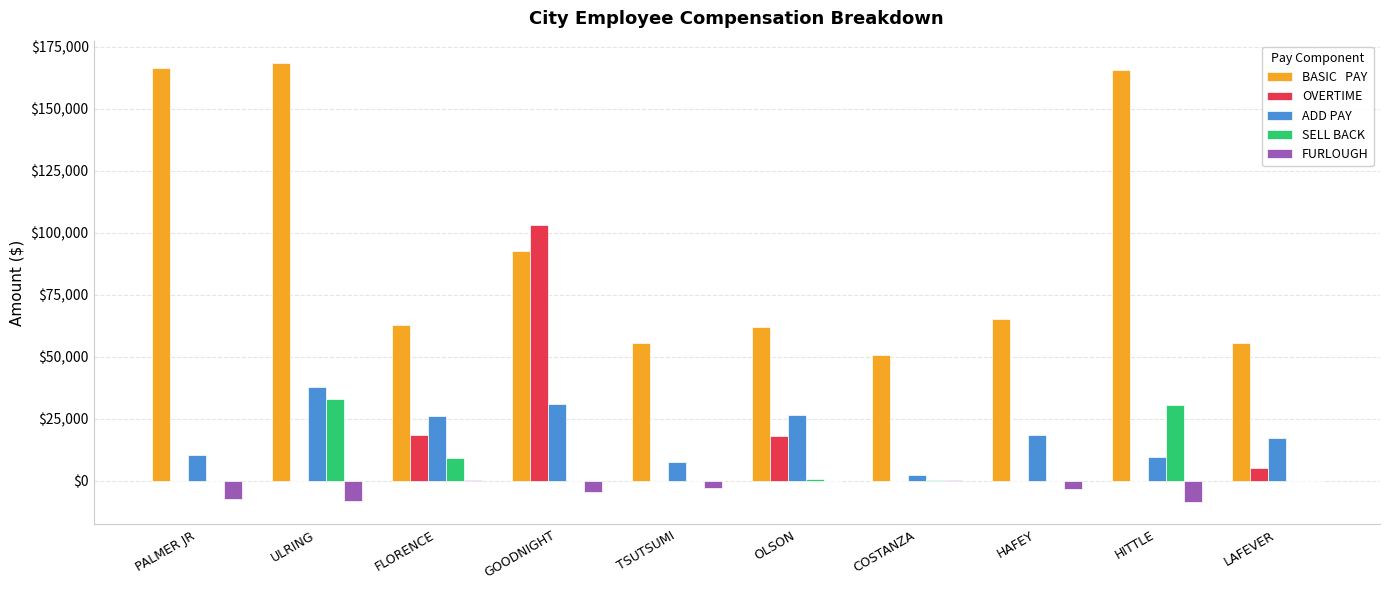

What is the greatest value displayed?

168589.3